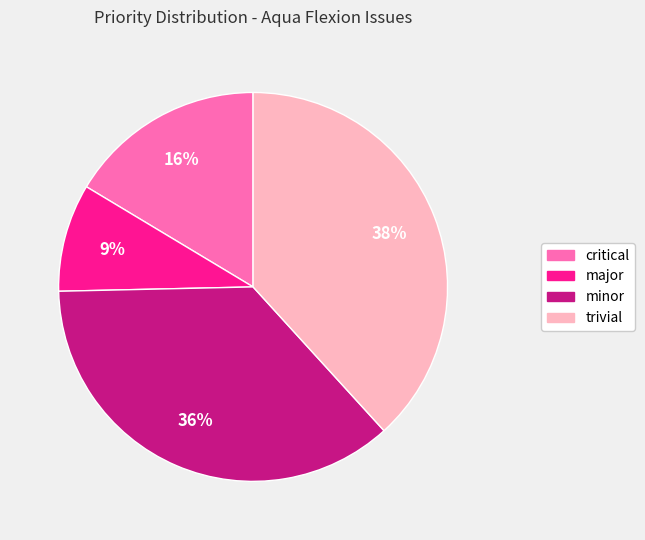

What is the largest slice in the pie chart?

trivial